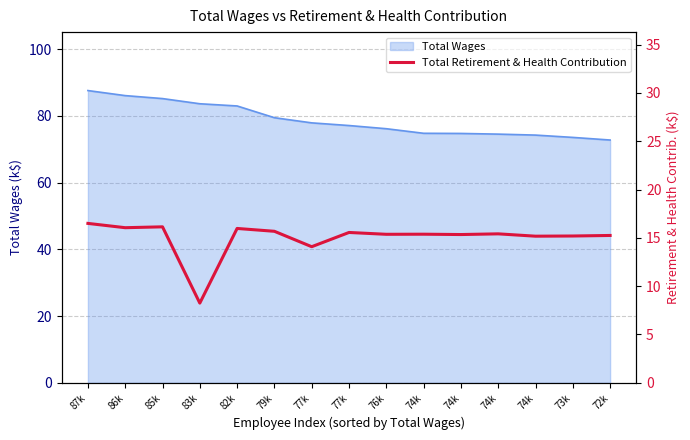

What is the ratio of the value at 72k to the value at 85k?

0.9